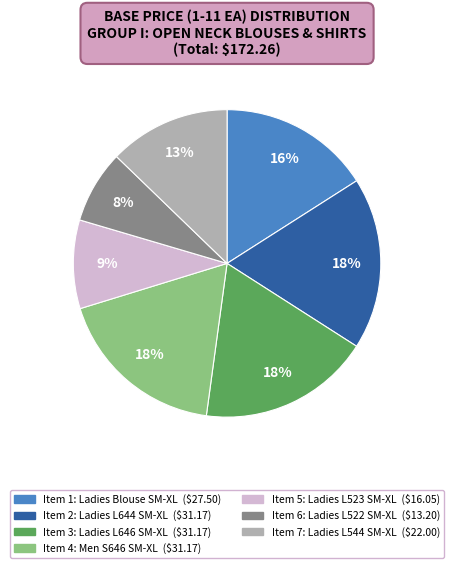

To the nearest percent, what percentage of the pie is Item 3: Ladies L646 SM-XL?

18%